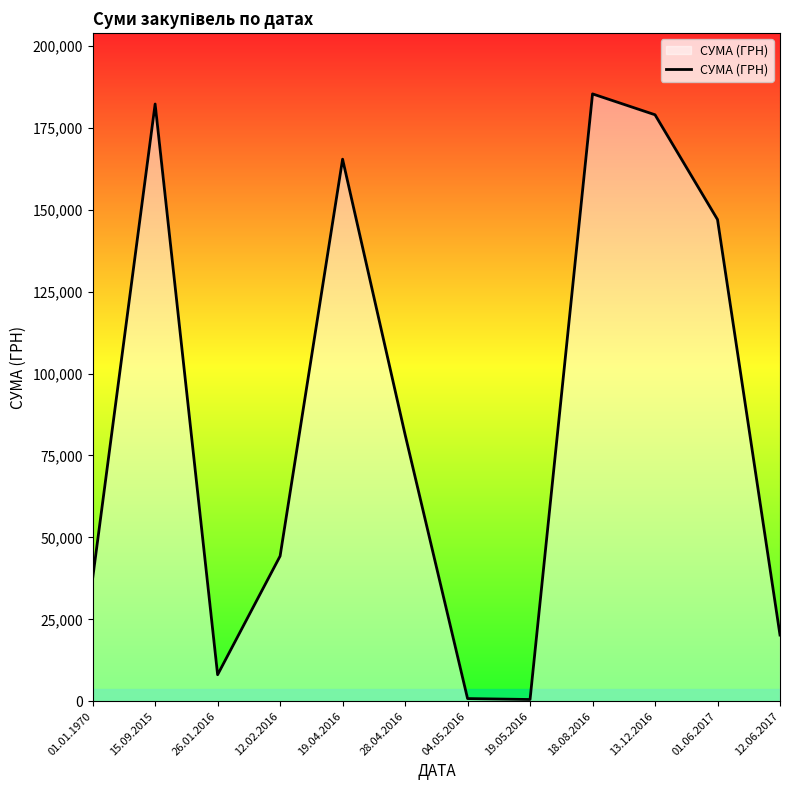

How many series are shown in this chart?

1